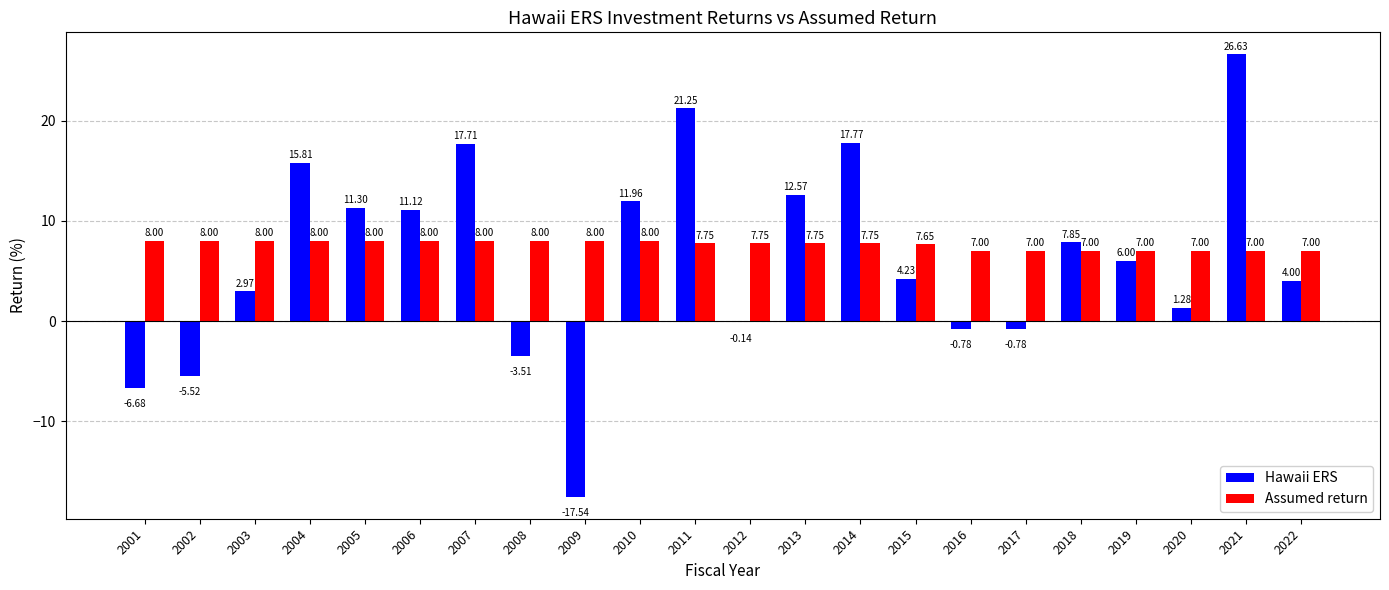

How many groups of bars are there?

22